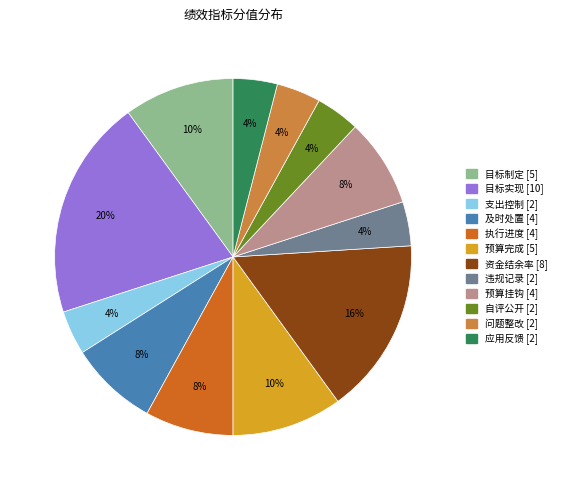

Is it true that 资金结余率 is 16% of the pie?

True